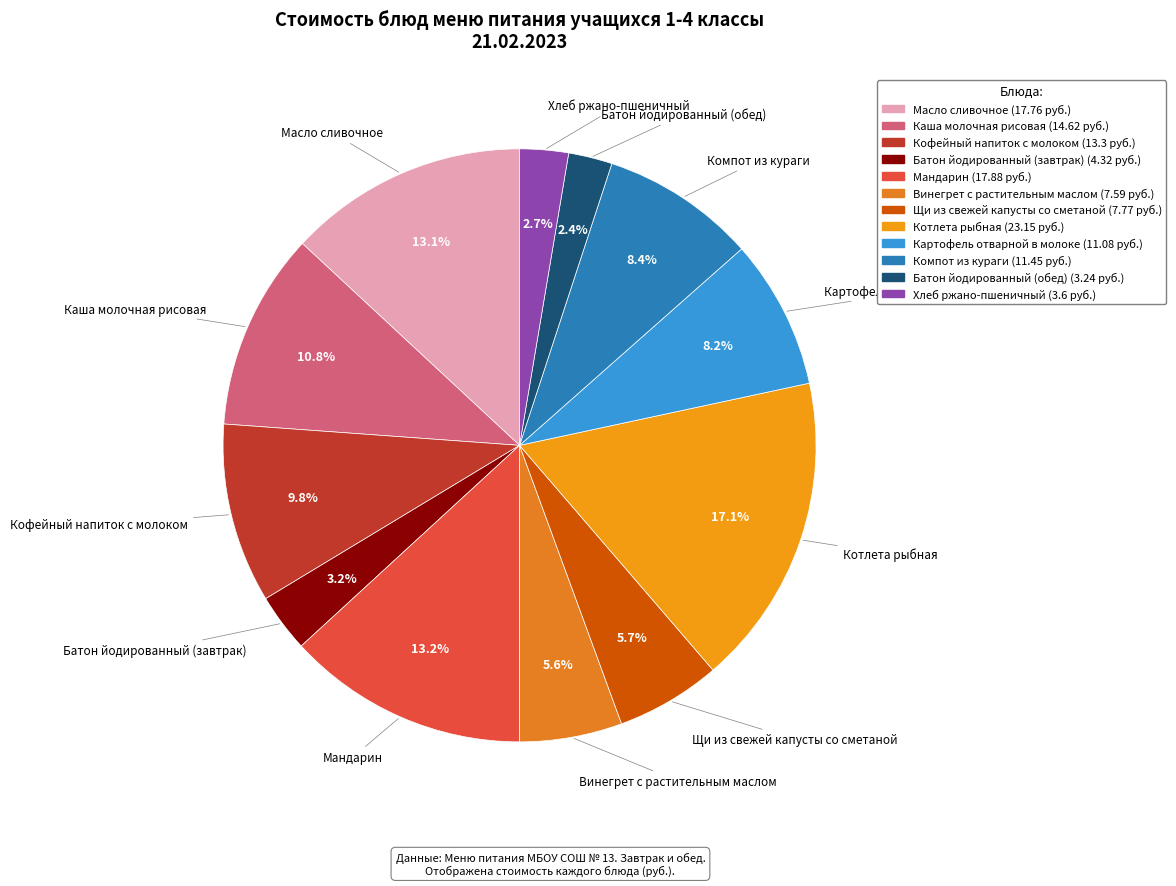

Which has a higher value, Масло сливочное or Батон йодированный (обед)?

Масло сливочное